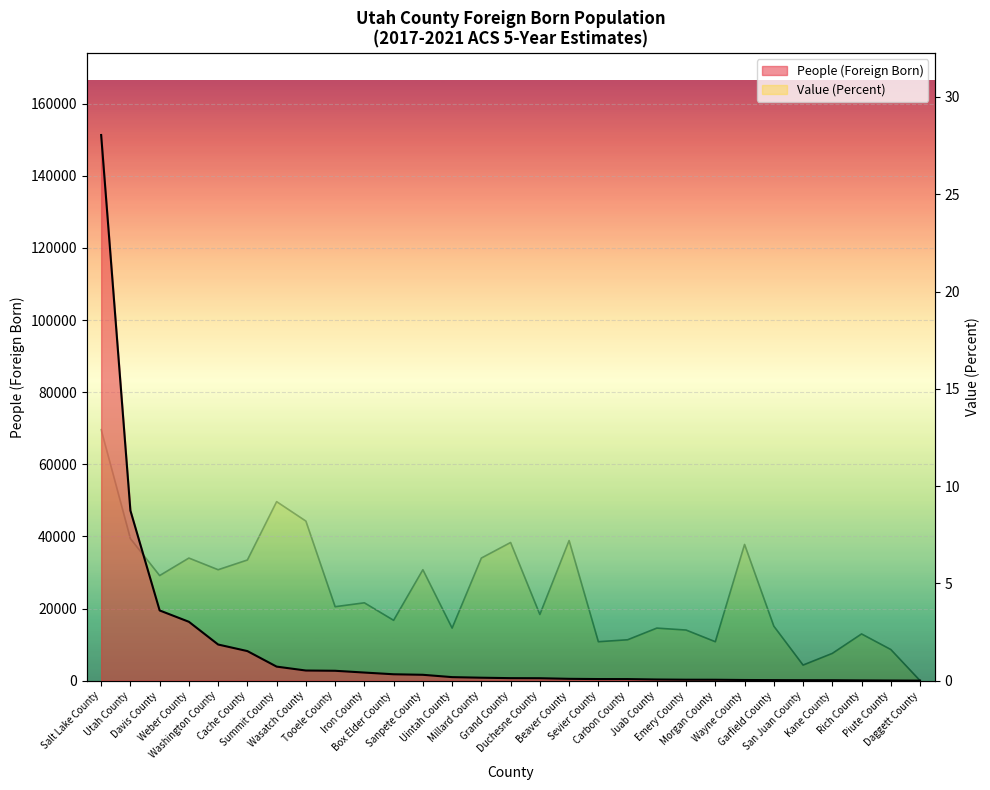

Where is the first local maximum for Value (Percent)?

Weber County